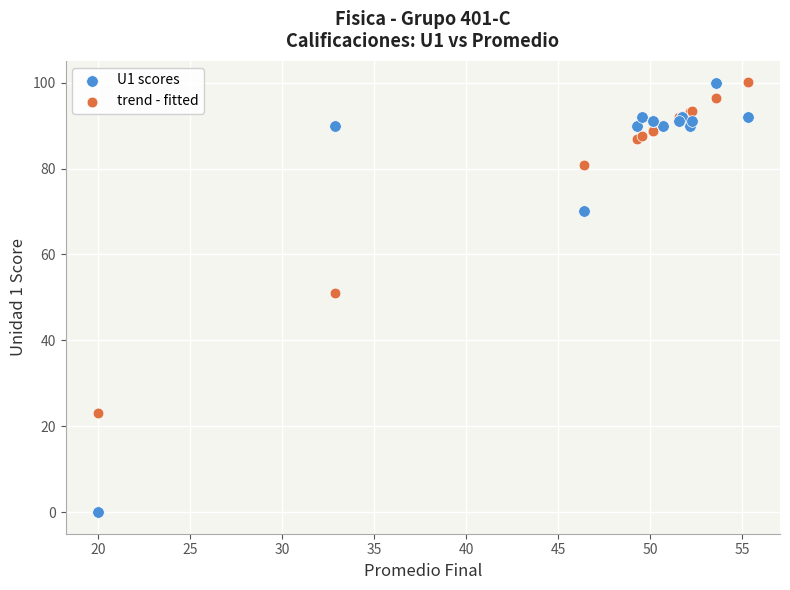

Which series has the widest spread of Y values?

U1 scores